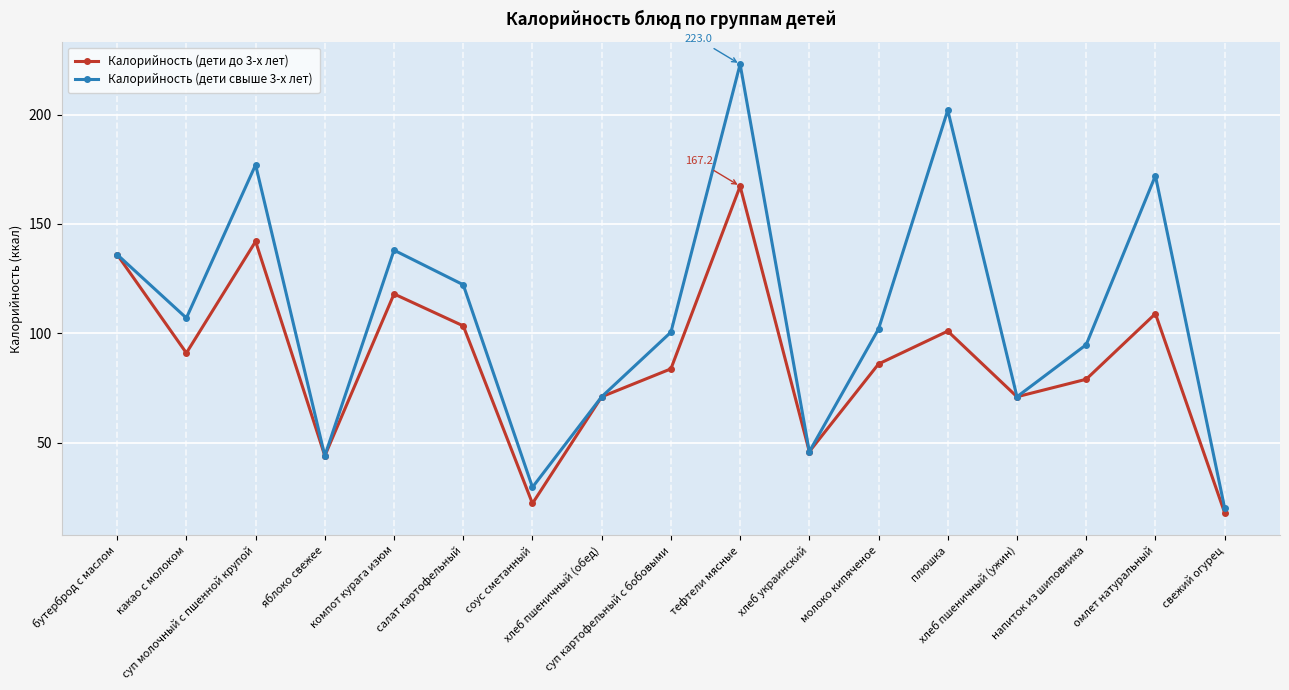

Rank the series by their average value, from lowest to highest.

Калорийность (дети до 3-х лет), Калорийность (дети свыше 3-х лет)